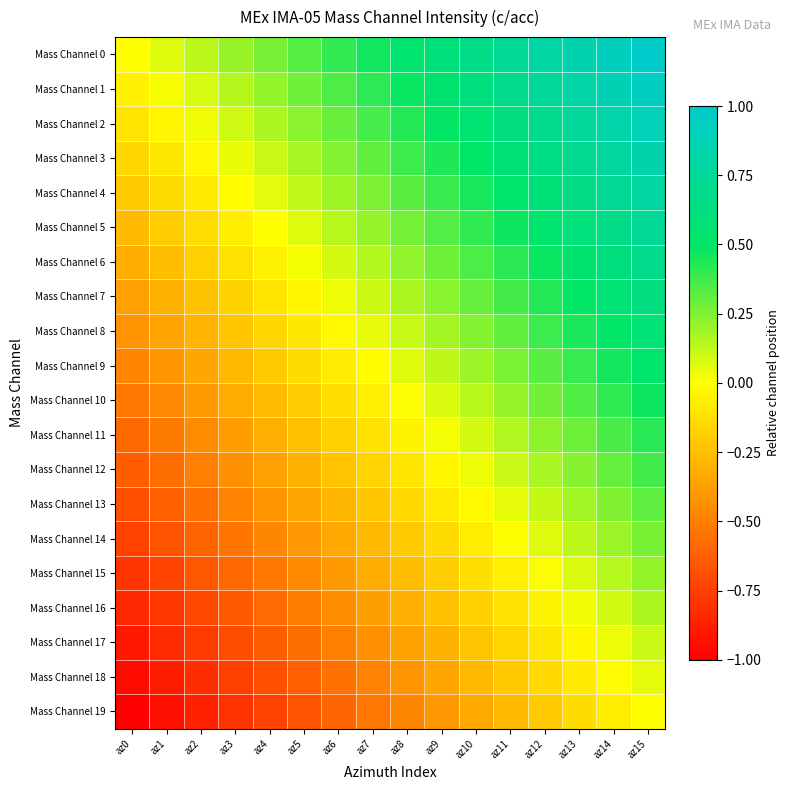

How many series are shown in this chart?

20